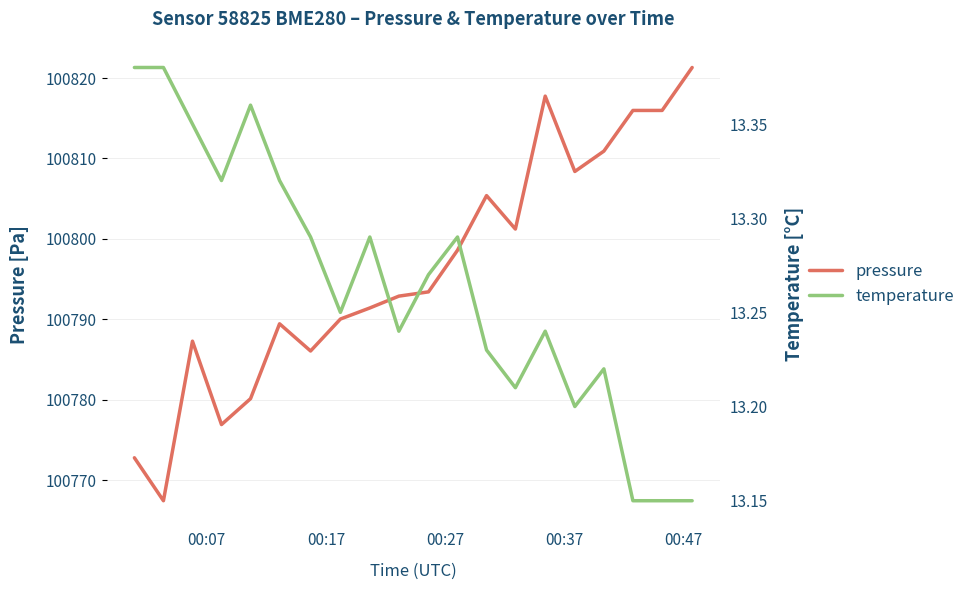

What is the average value of the pressure series?

100796.2